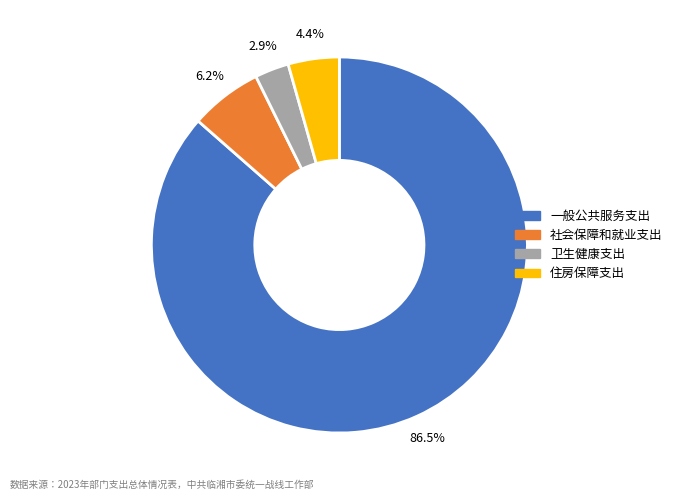

Does 社会保障和就业支出 account for over 50% of the chart?

No